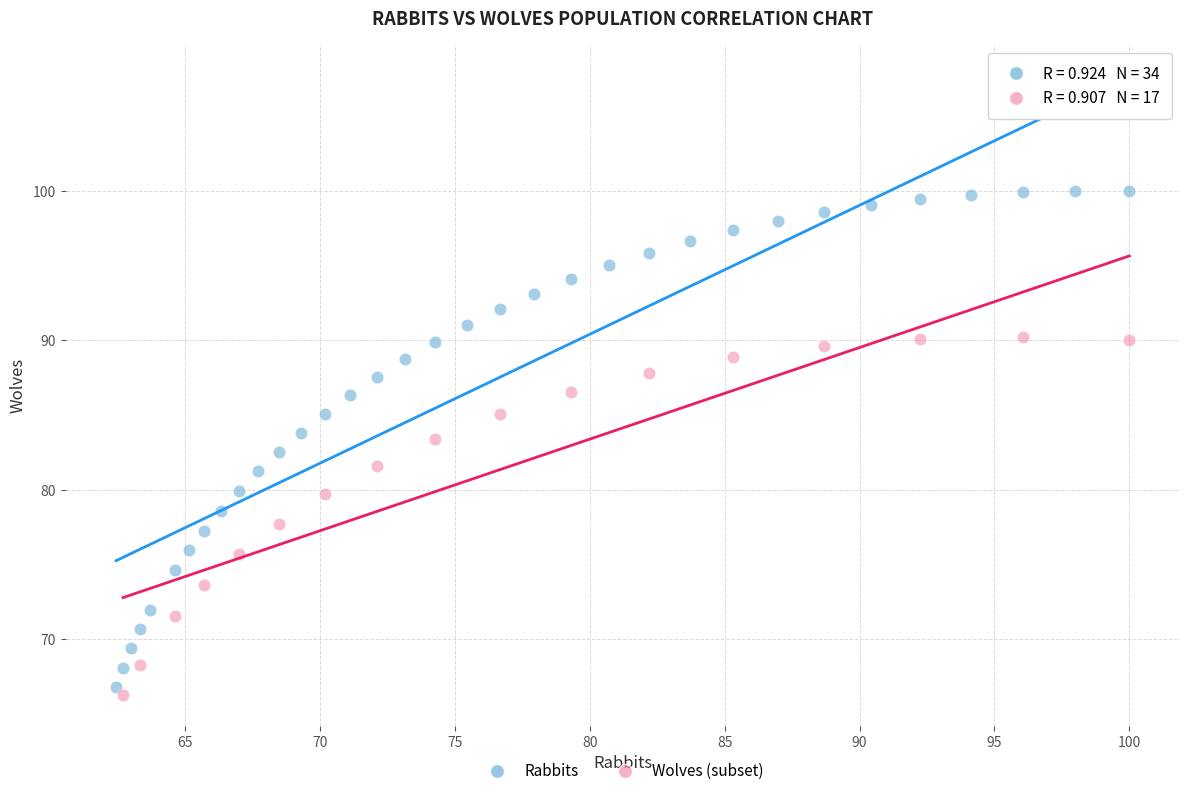

Which series contains the highest Y value?

Rabbits